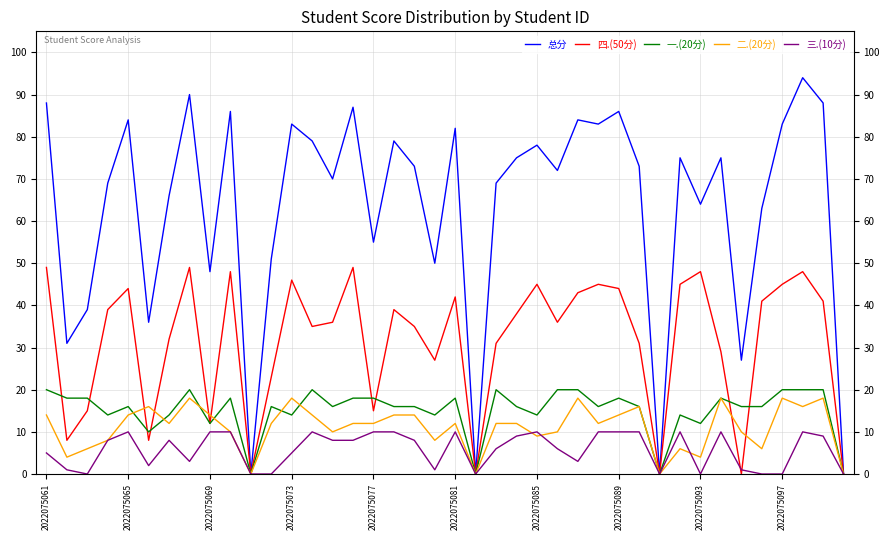

Which series has the widest spread of values?

总分